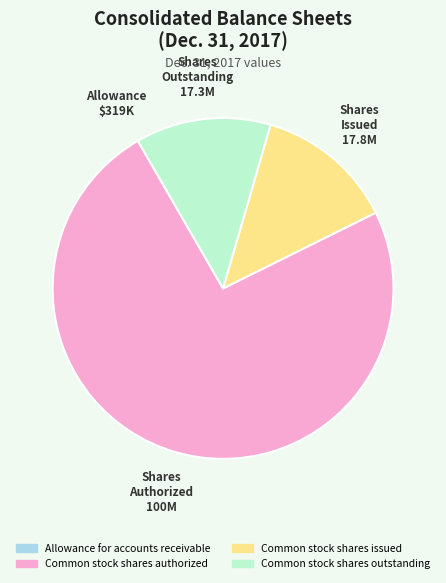

Does any single category account for the majority?

Yes